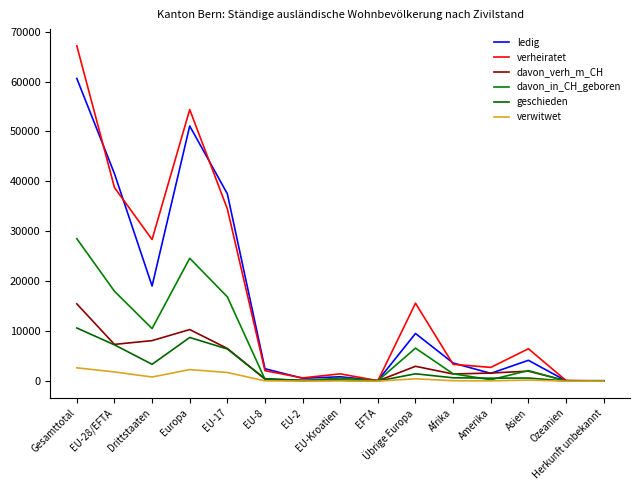

How many intersections are there between davon_in_CH_geboren and verheiratet?

1